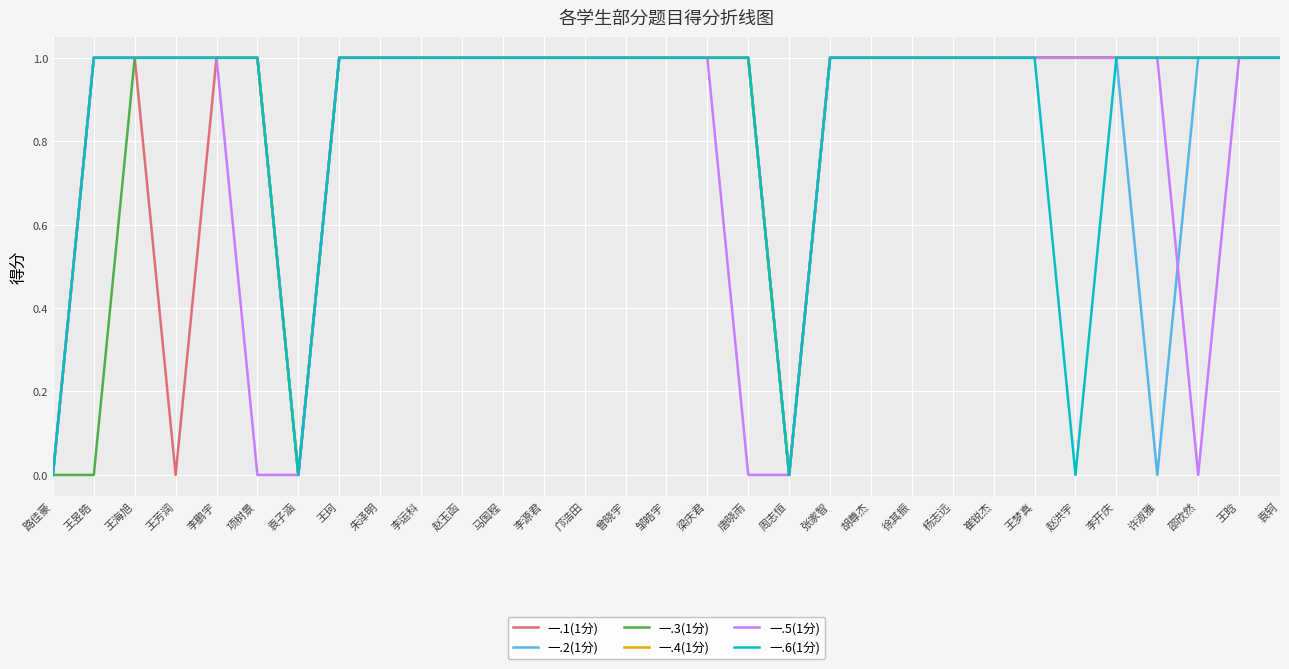

What position from the right is 王昱皓?

30